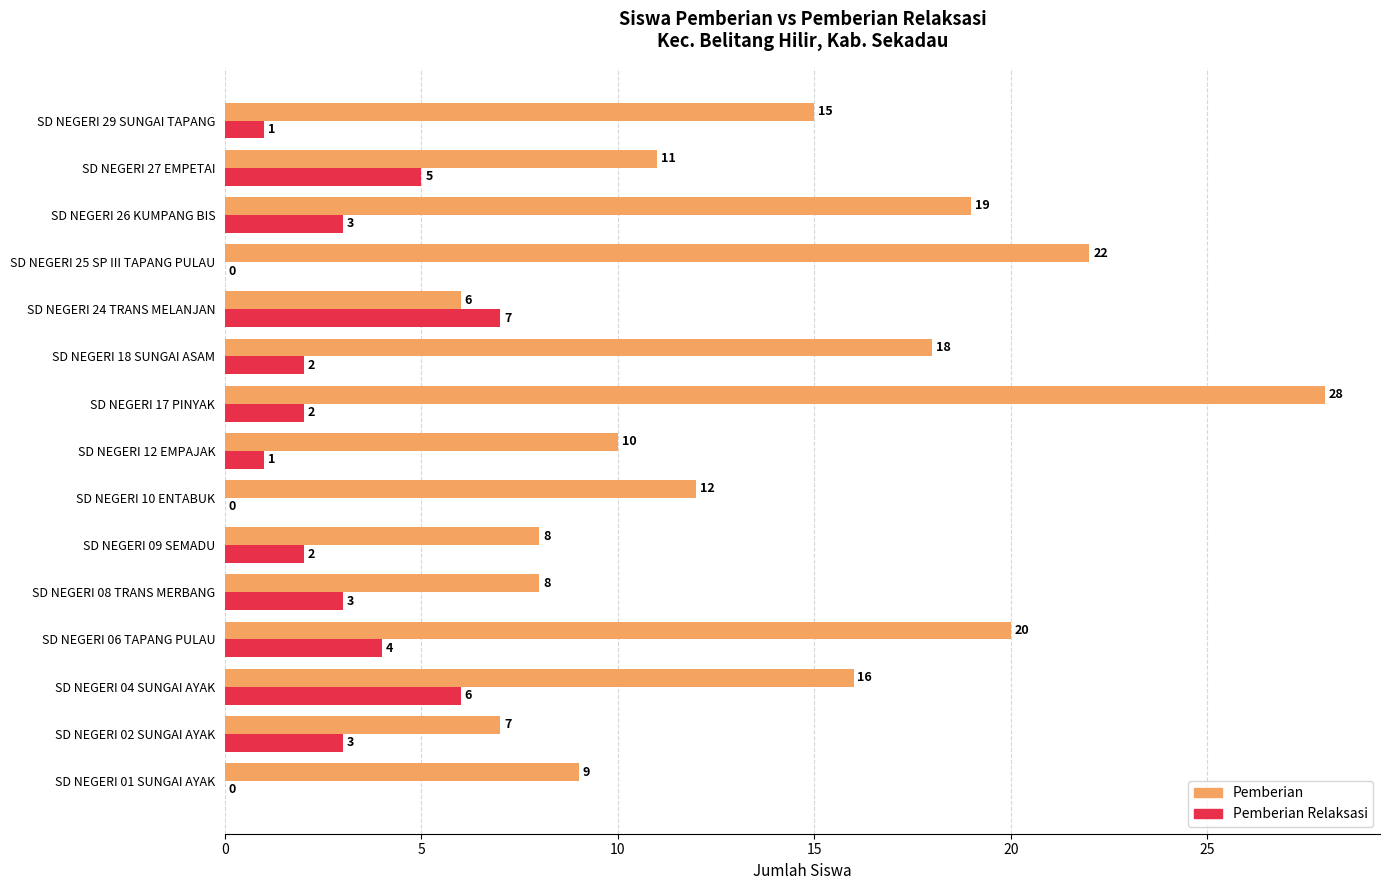

What are all the series names shown in the legend?

Pemberian, Pemberian Relaksasi